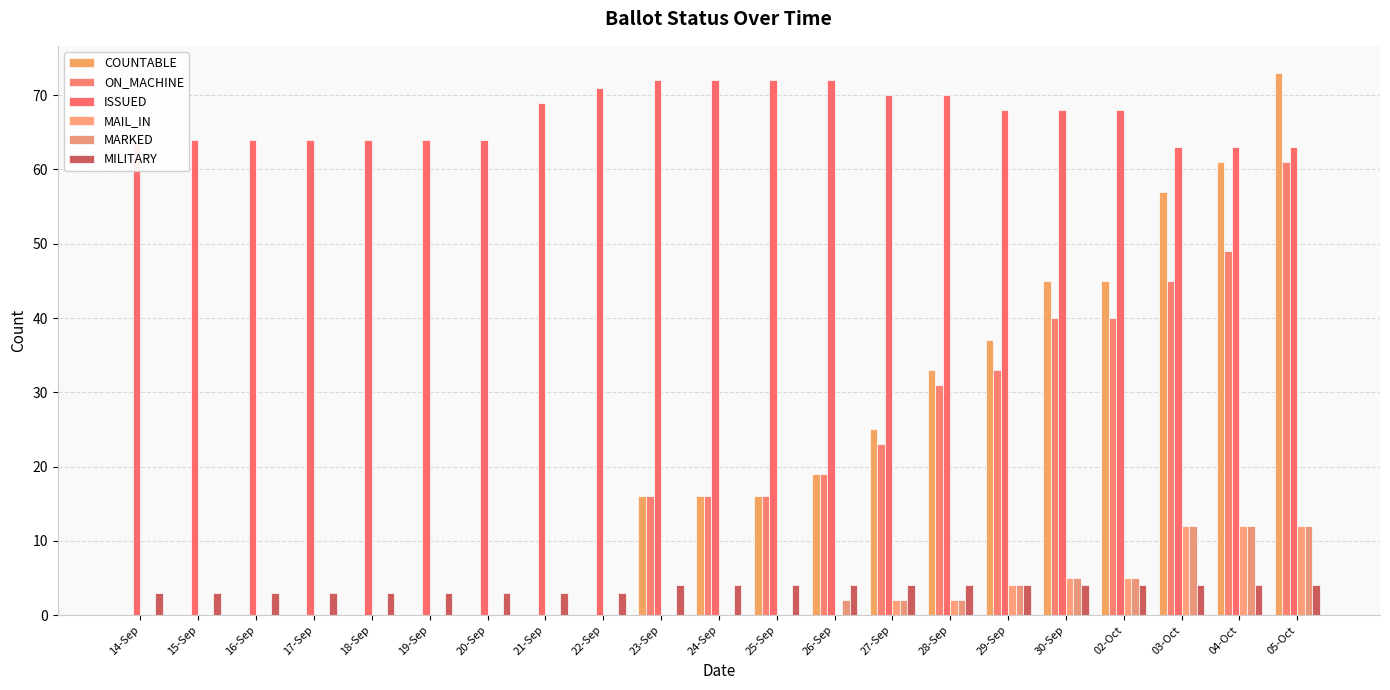

At which label is MARKED closest to 6?

30-Sep